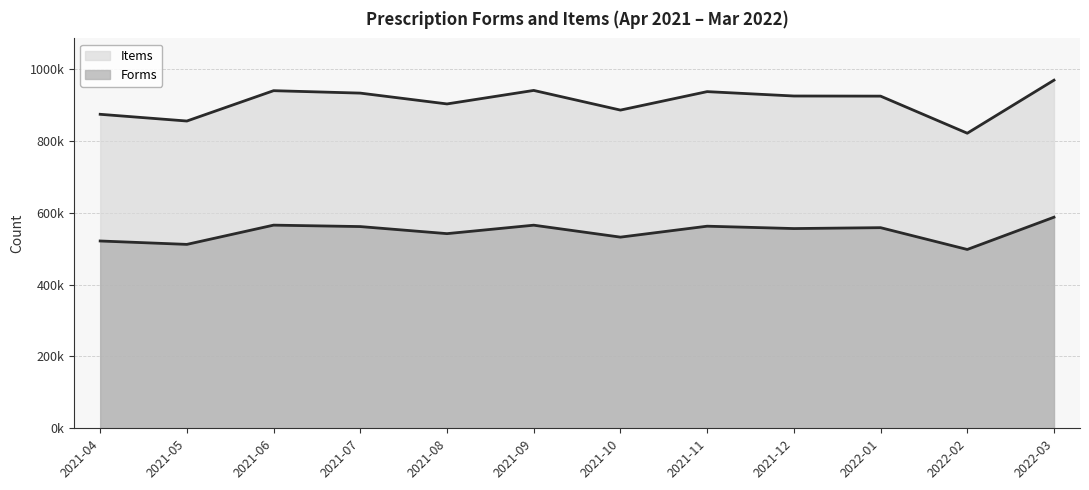

How many distinct data groups are displayed?

2